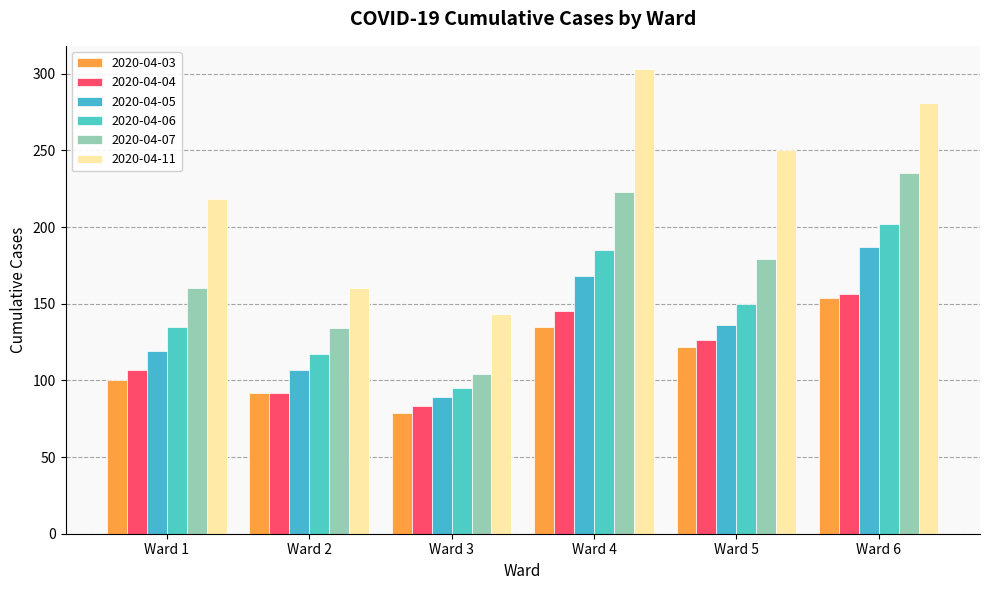

Does the chart contain stacked bars?

No